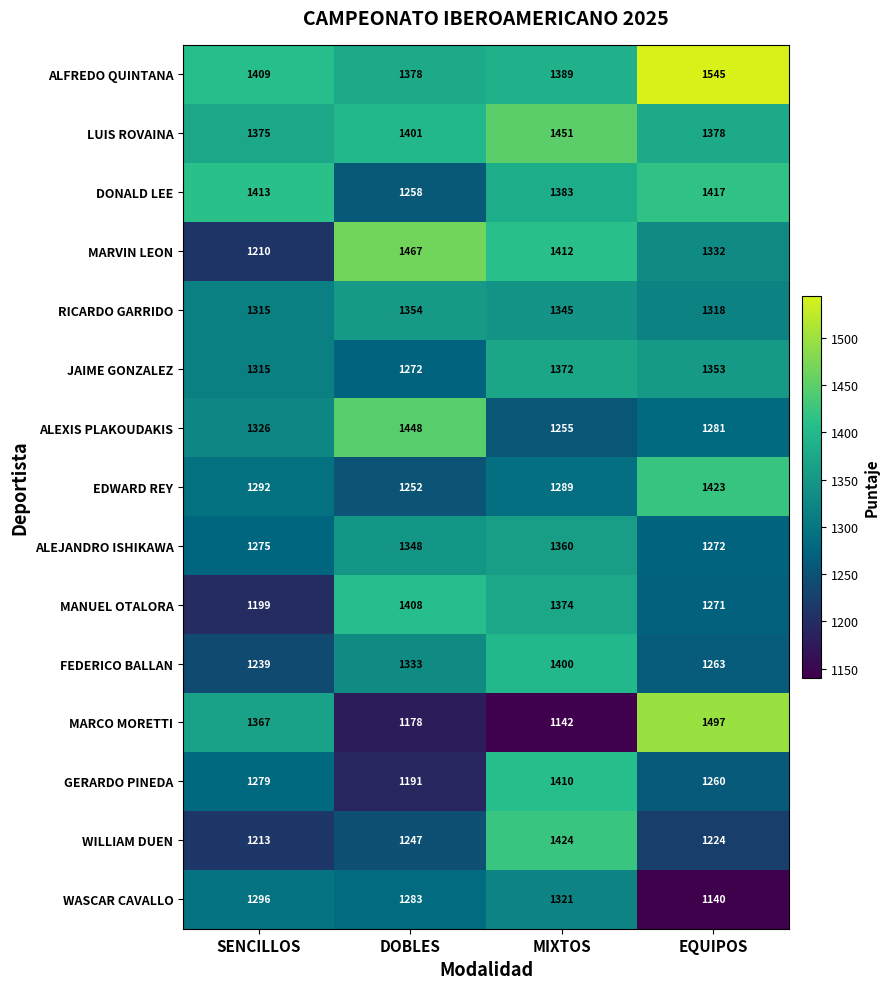

Which label corresponds to the largest value in the chart?

EQUIPOS